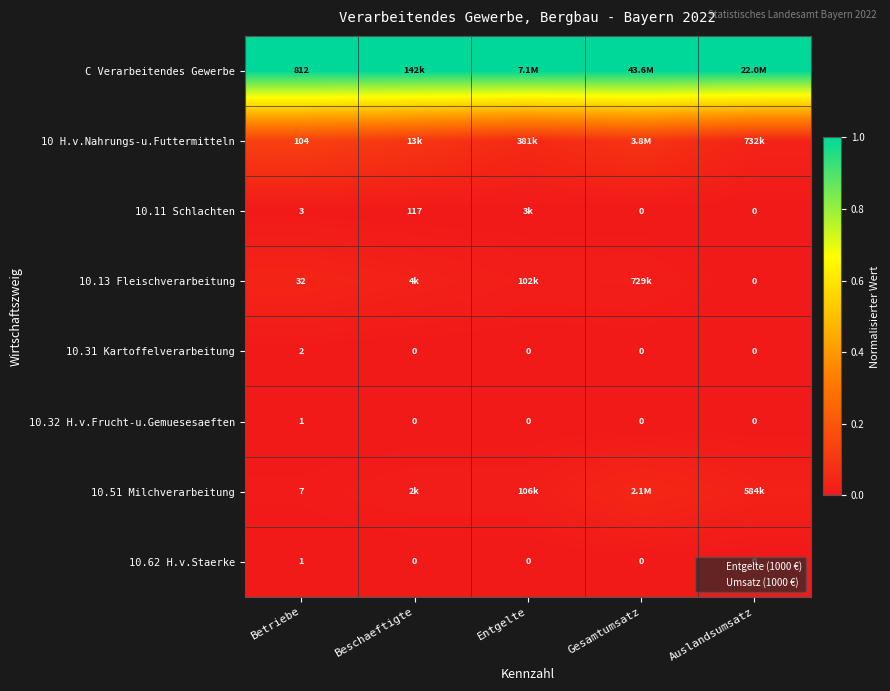

List the series in order of their peak value, lowest first.

10.32 H.v.Frucht-u.Gemuesesaeften, 10.62 H.v.Staerke, 10.31 Kartoffelverarbeitung, 10.11 Schlachten, 10.13 Fleischverarbeitung, 10.51 Milchverarbeitung, 10 H.v.Nahrungs-u.Futtermitteln, C Verarbeitendes Gewerbe